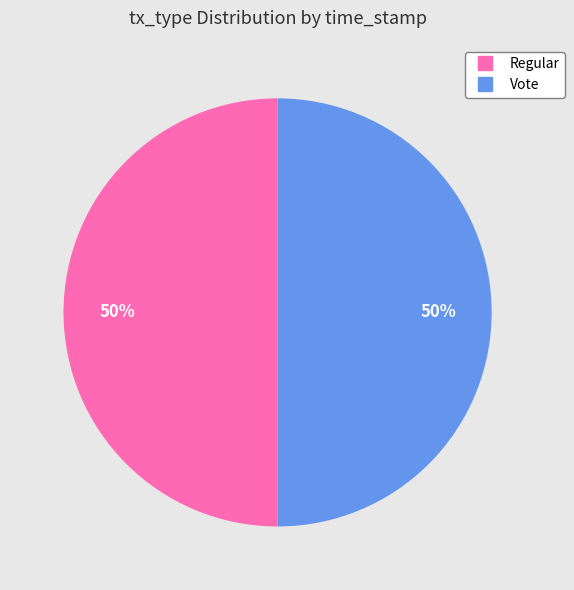

What percentage is the Regular slice, to the nearest percent?

50%